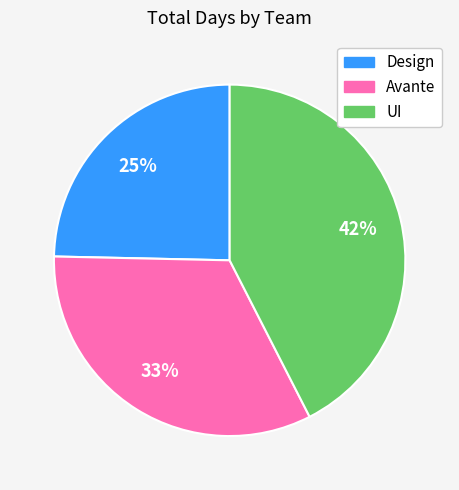

Which slice is the largest?

UI